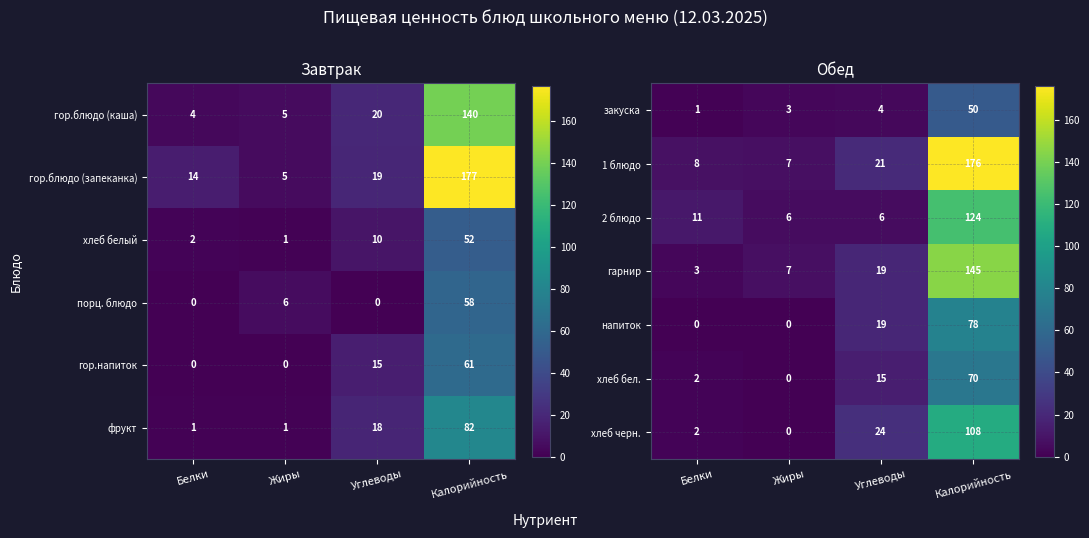

Count the number of data series in this chart.

7